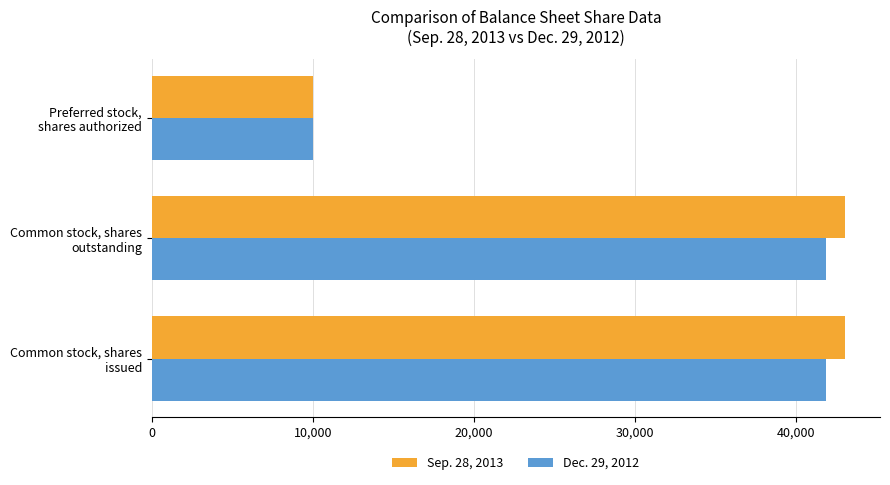

Rank the series by their average value, from highest to lowest.

Sep. 28, 2013, Dec. 29, 2012